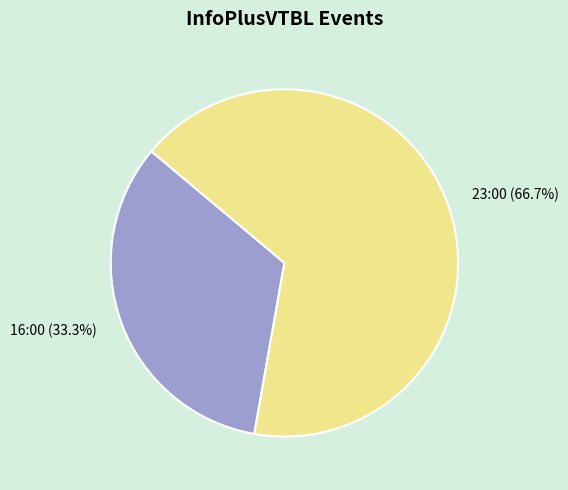

Is there any slice that represents more than half of the pie?

Yes